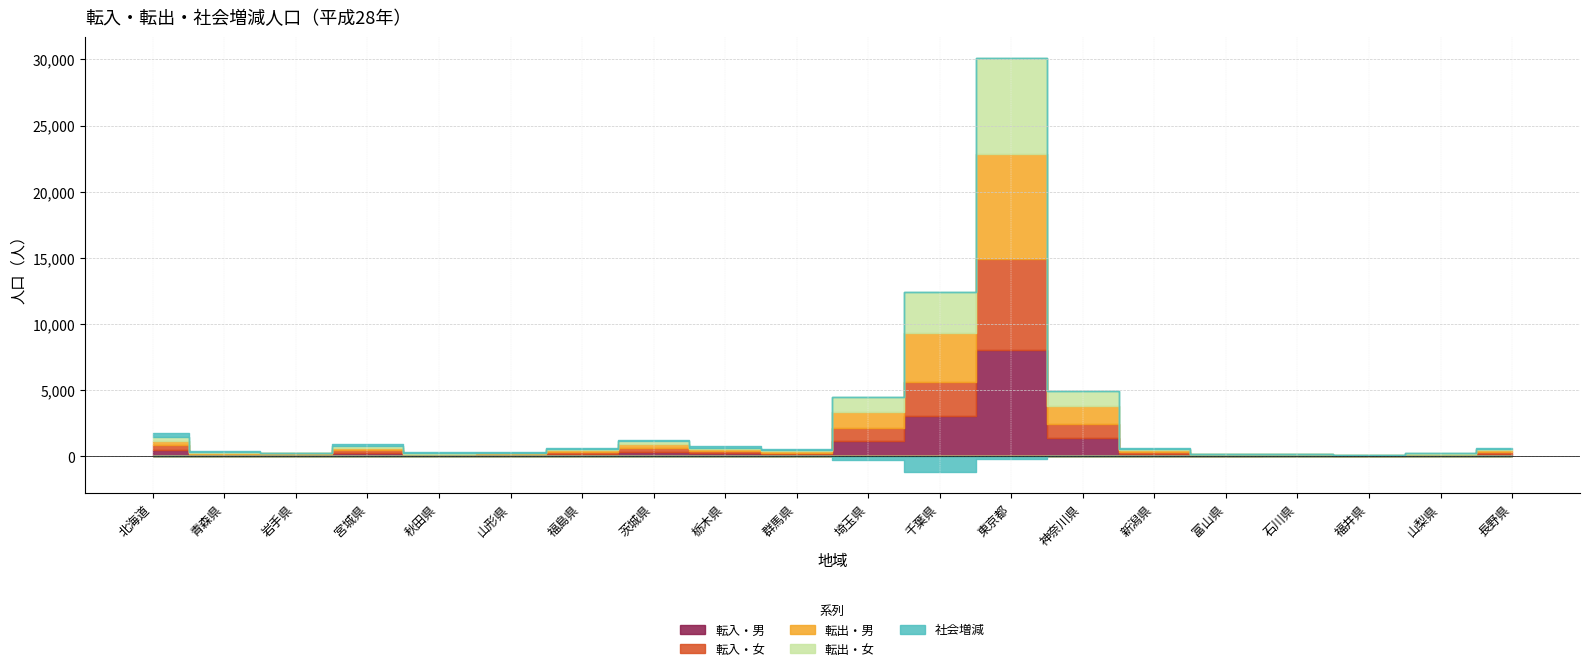

Which series changed the most between 青森県 and 山梨県?

社会増減